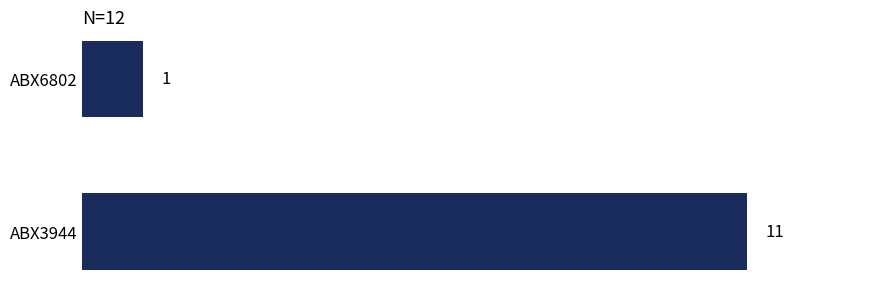

Rank the categories by value from lowest to highest.

ABX6802, ABX3944